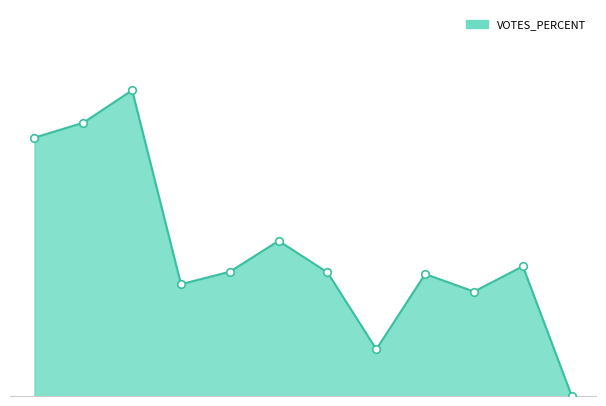

Does the chart have visible grid lines?

No